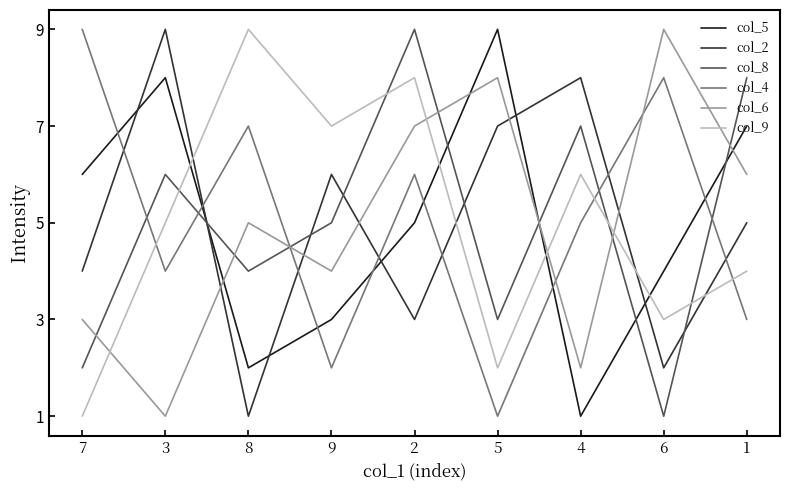

Is the value of col_5 at 7 greater than the value of col_6 at 2?

No